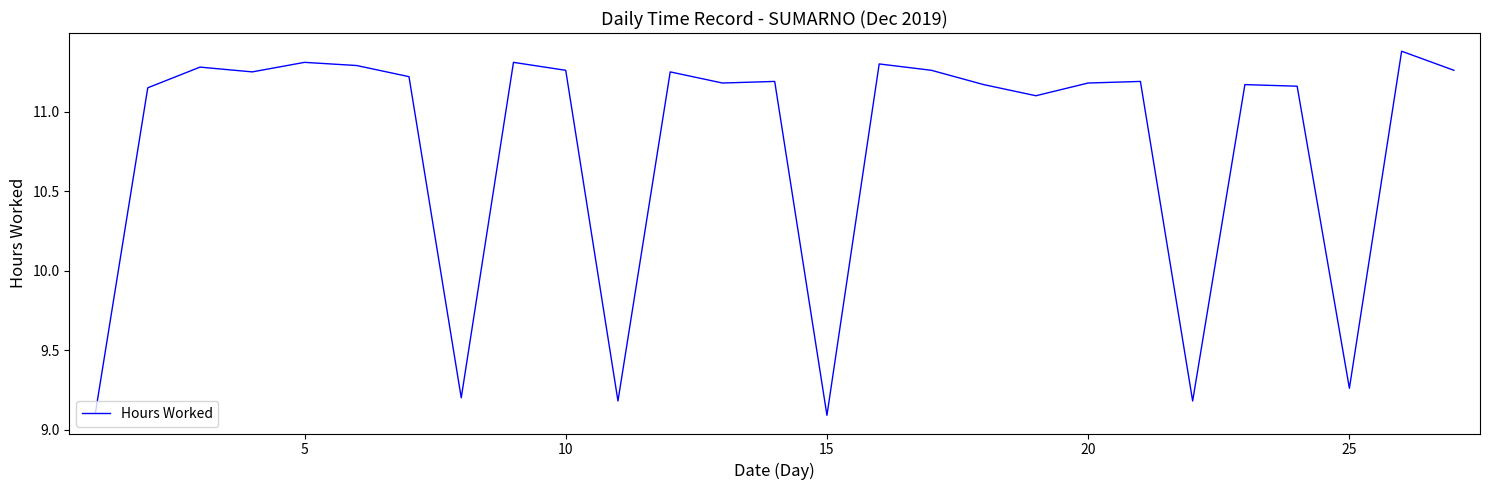

What is the difference between the maximum and minimum values?

2.3